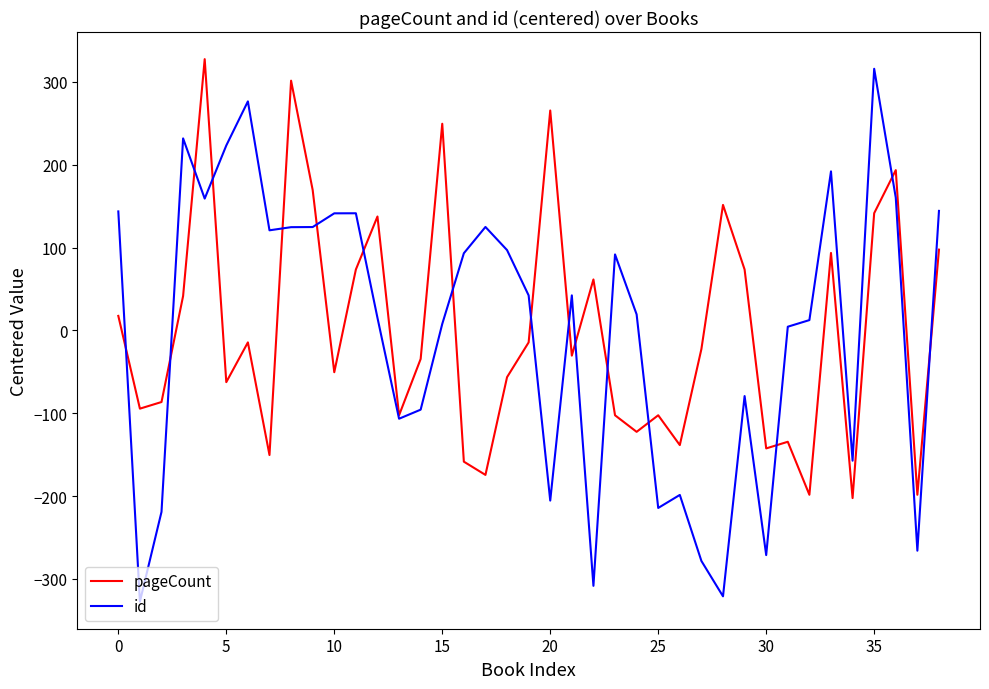

What is the minimum value for pageCount?

-202.5